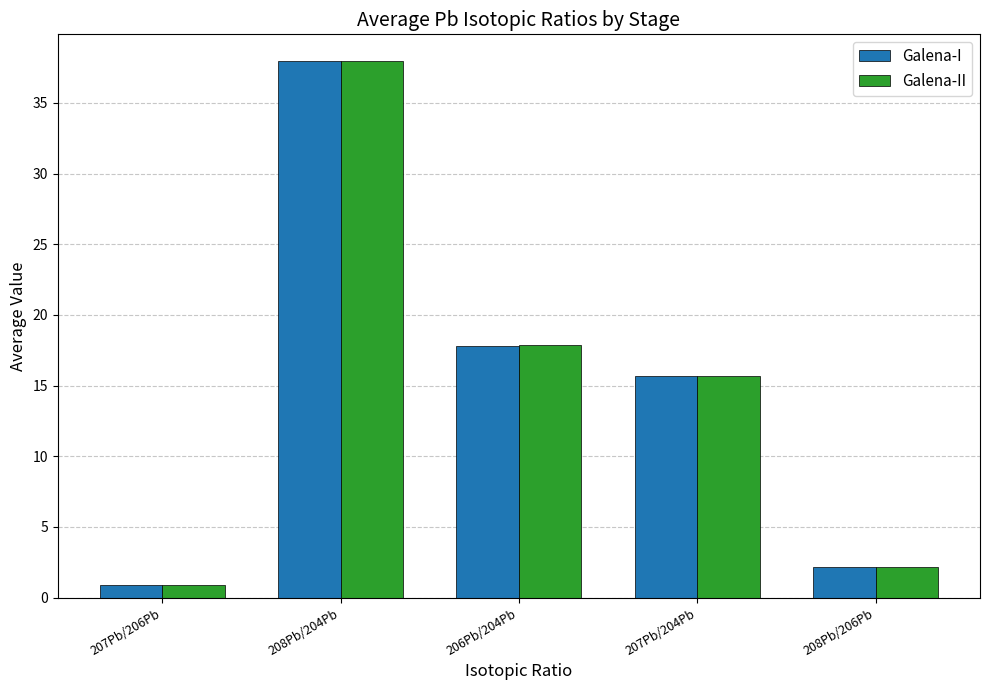

Is it true that Galena-I equals 8.5 at 207Pb/204Pb?

False